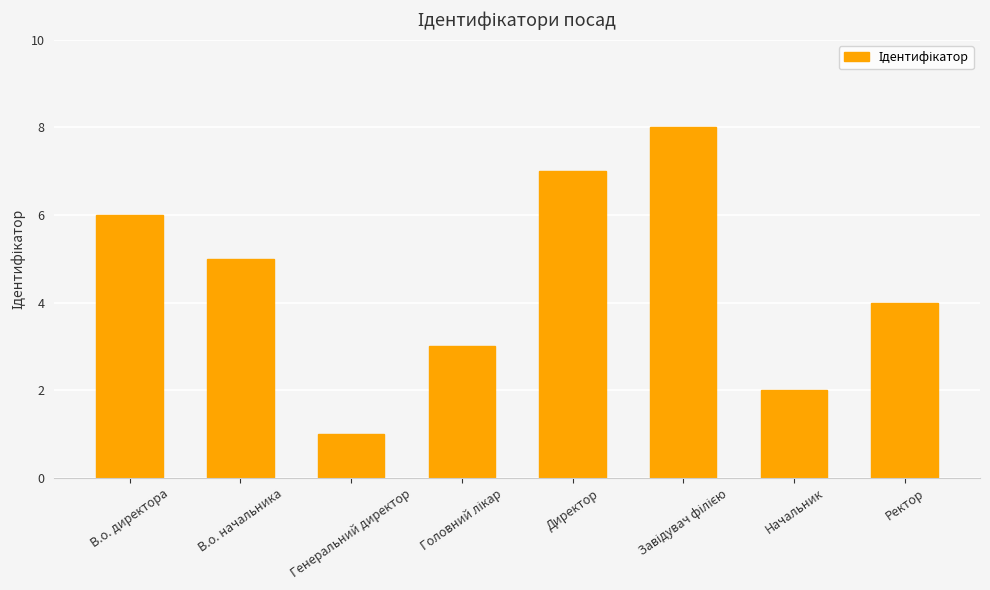

Which has a higher value, В.о. начальника or Ректор?

В.о. начальника